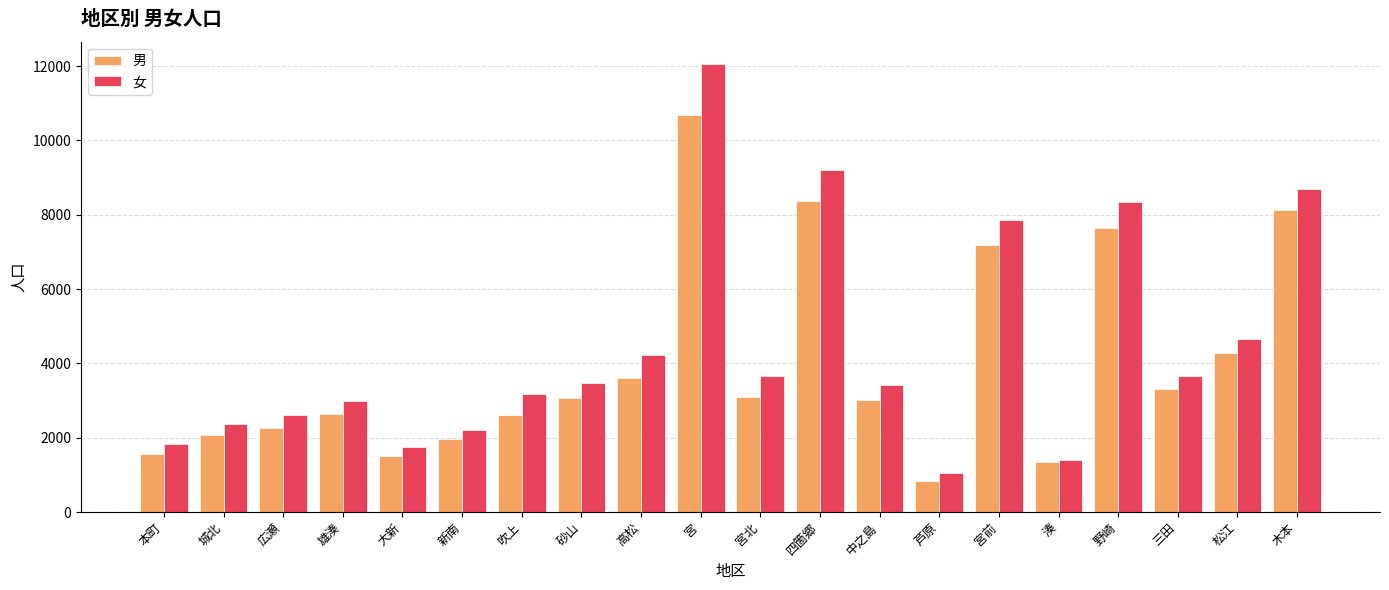

What is the sum of the 男 values at 新南 and 木本?

10079